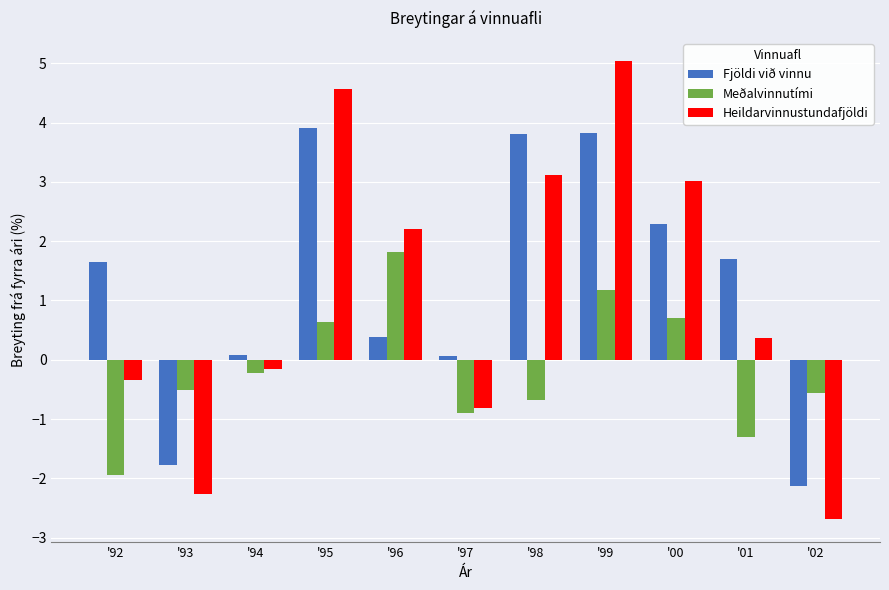

Rank the categories by Heildarvinnustundafjöldi value from highest to lowest.

'99, '95, '98, '00, '96, '01, '94, '92, '97, '93, '02